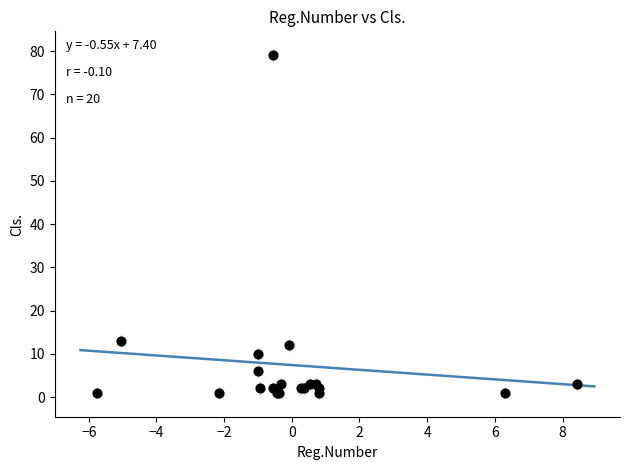

What Y value in the scatter plot is closest to 40?

13